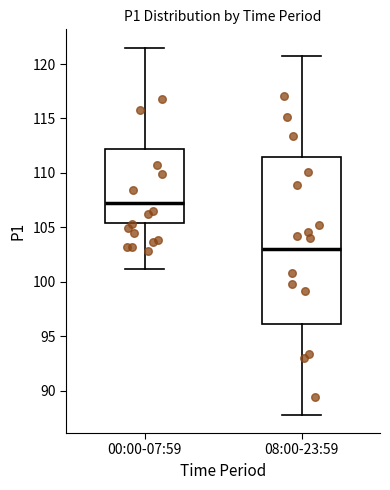

Which box is the tallest, from its lower edge to its upper edge?

08:00-23:59